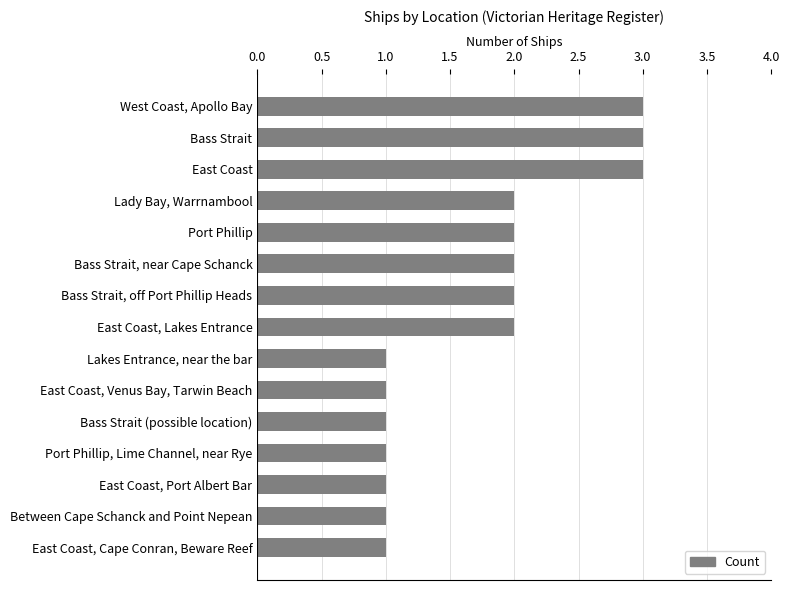

Which has a higher value, Bass Strait or Lakes Entrance, near the bar?

Bass Strait